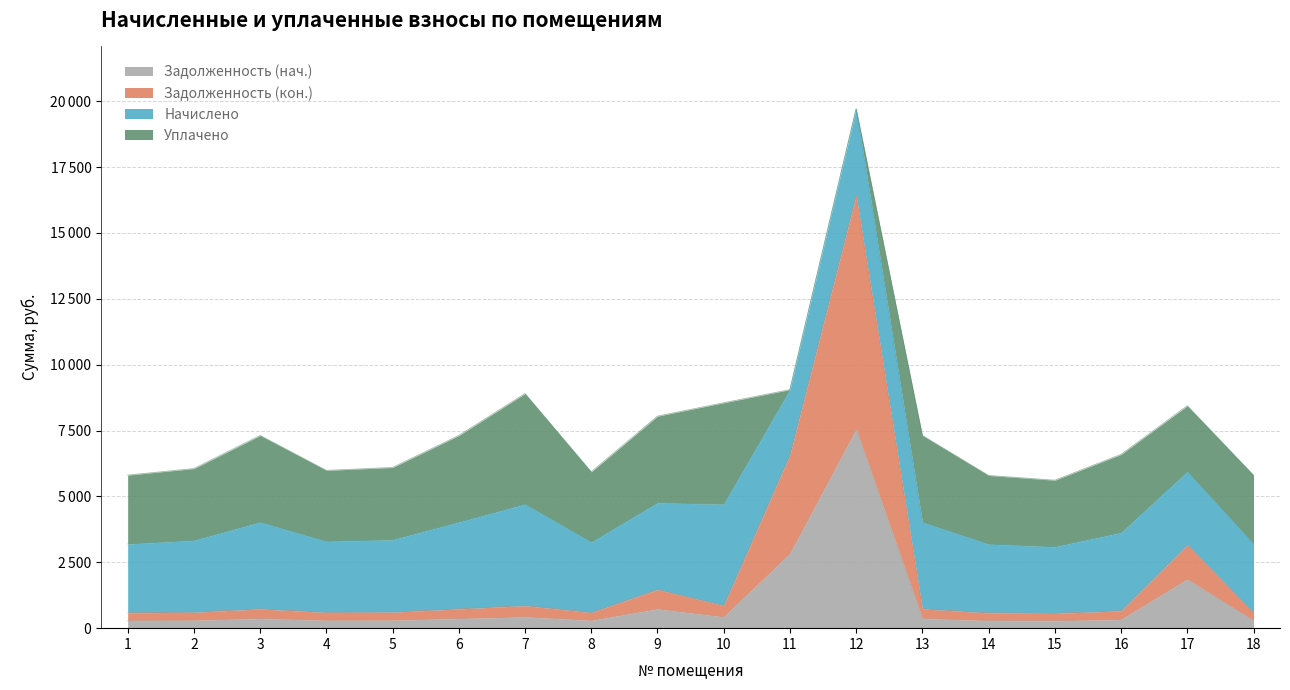

What are all the series names shown in the legend?

Задолженность (нач.), Задолженность (кон.), Начислено, Уплачено